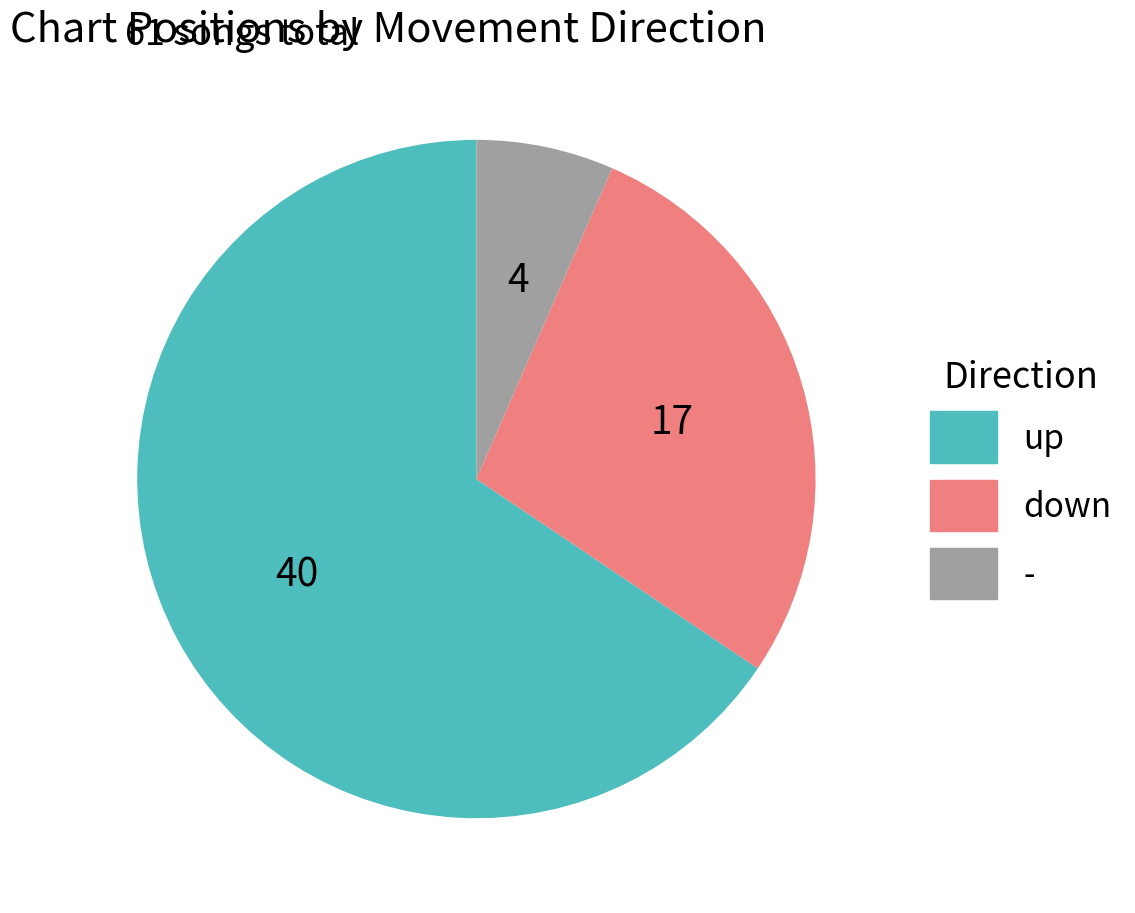

Between down and up, which is larger?

up